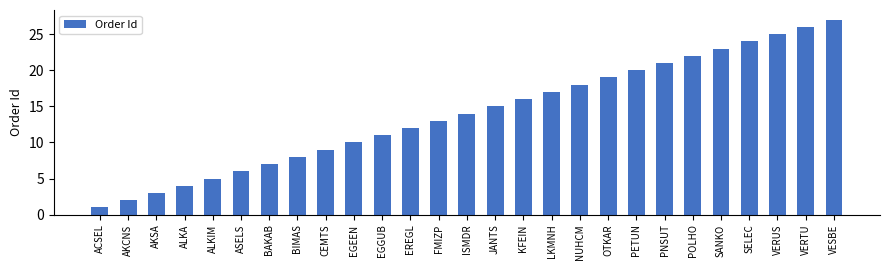

The chart shows a value of 7 at BAKAB. True or false?

True